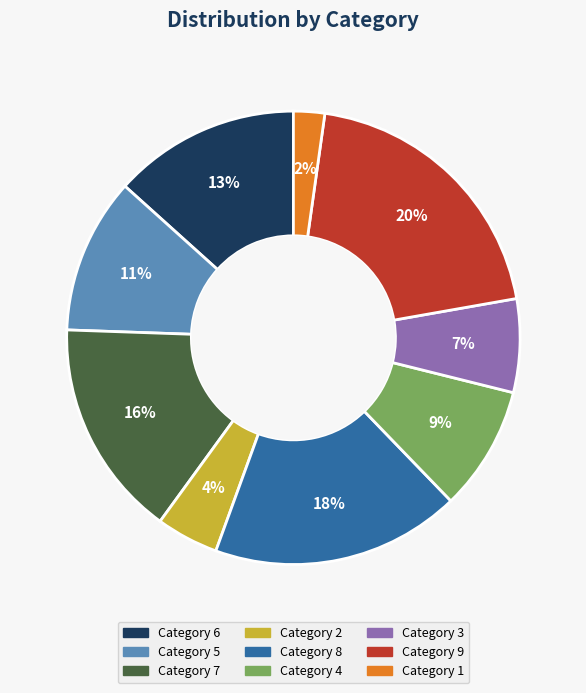

Is there any slice that represents more than half of the pie?

No